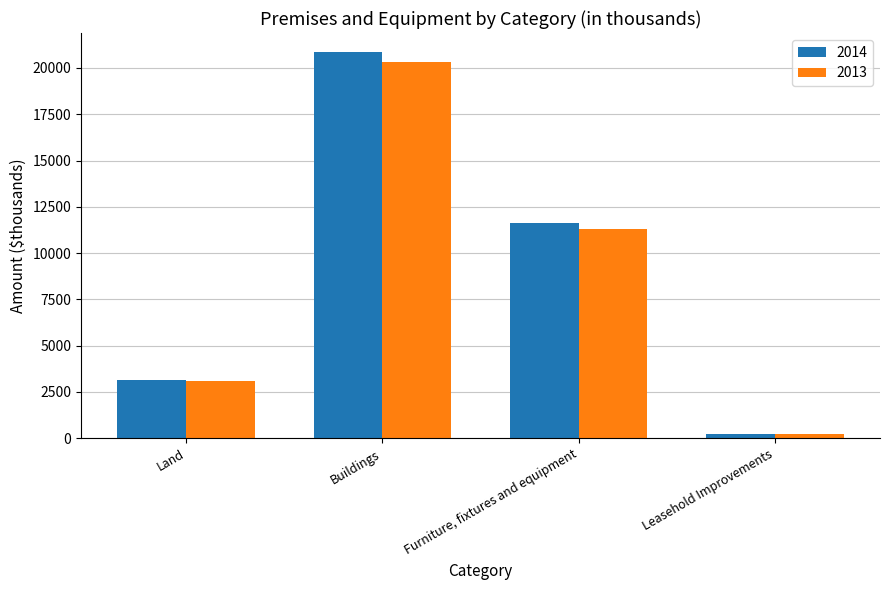

At how many categories does at least one series exceed 17562?

1